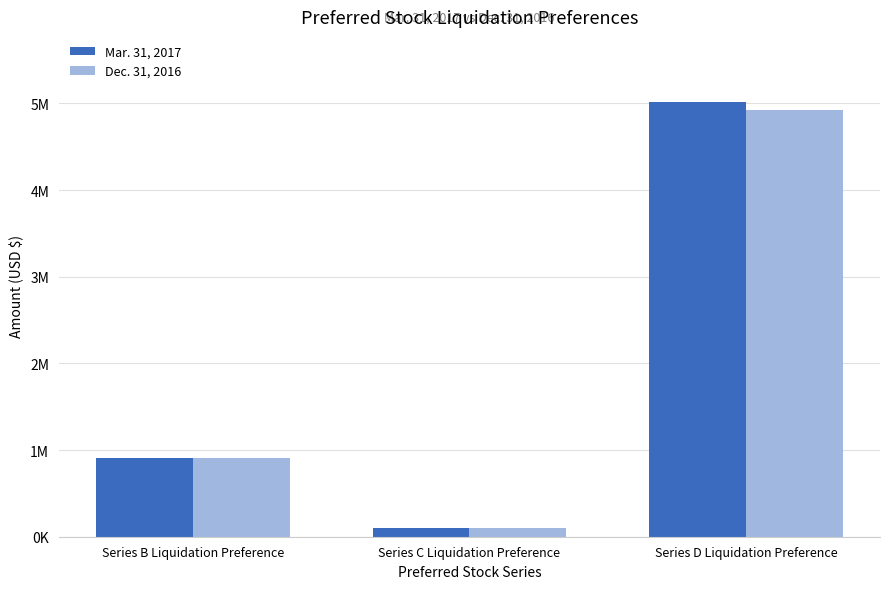

Is the value of Mar. 31, 2017 at Series B Liquidation Preference greater than the value of Dec. 31, 2016 at Series C Liquidation Preference?

Yes